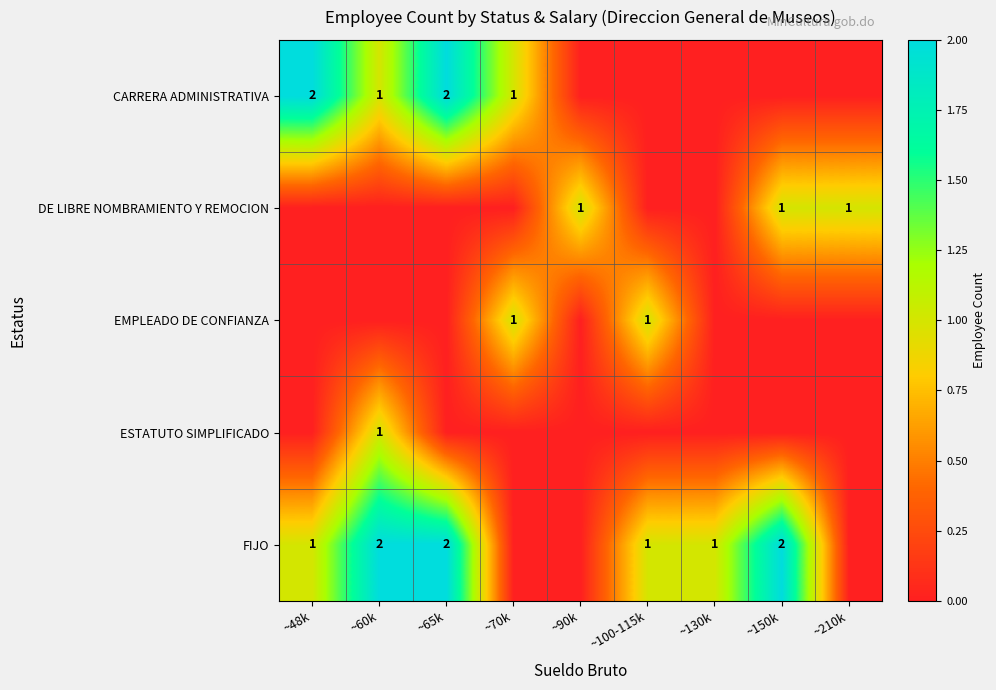

What is the sum of the FIJO values at ~60k and ~48k?

3